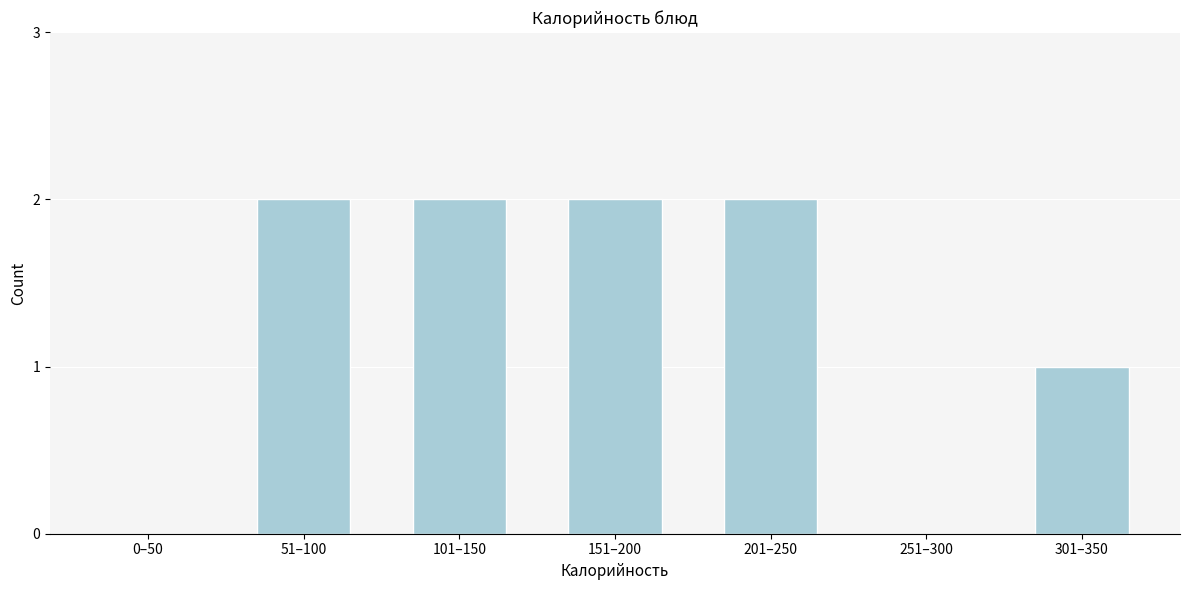

Reading left to right, transcribe all the data shown in this chart.

0–50=0	51–100=2	101–150=2	151–200=2	201–250=2	251–300=0	301–350=1